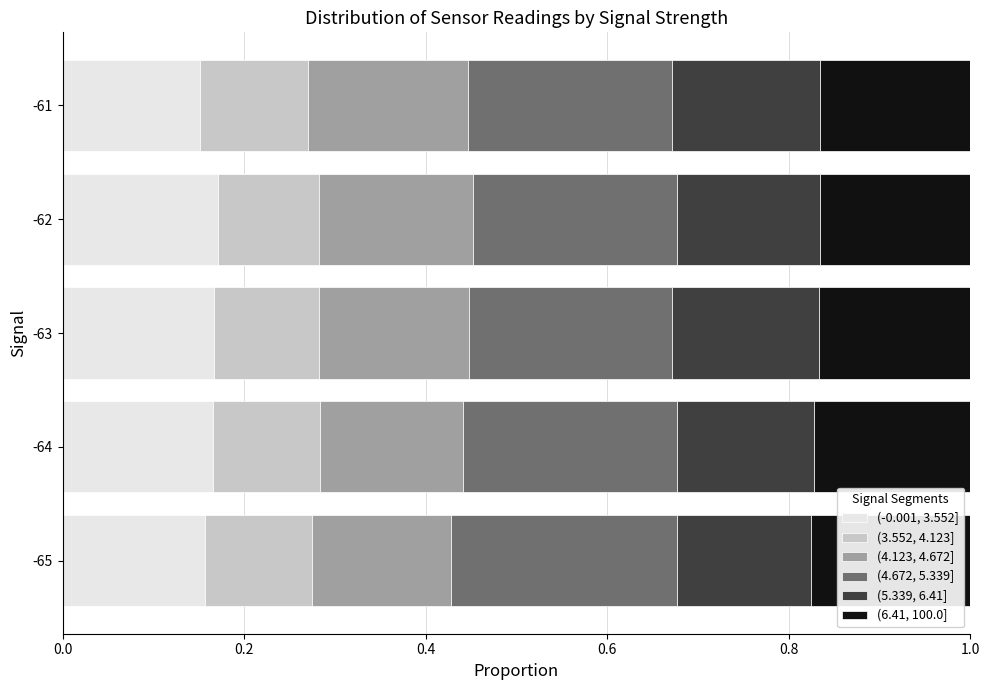

What is the total value across all series at -63?

1.0